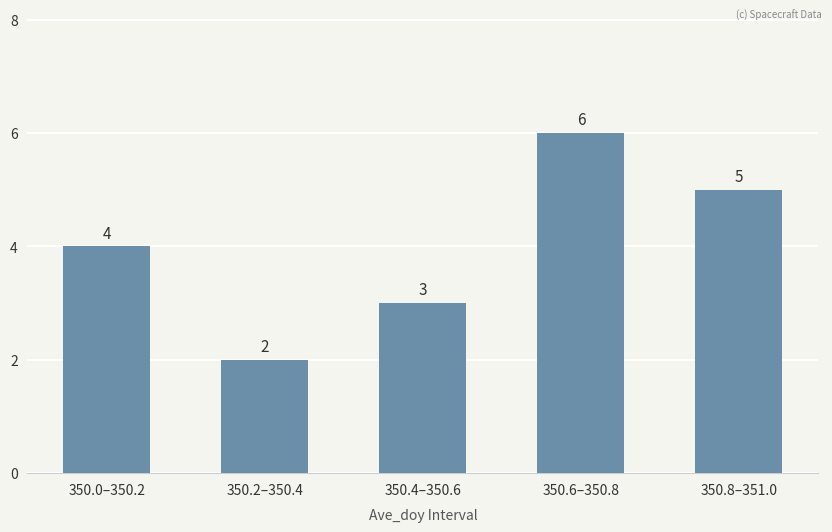

At which label is the value closest to 4?

350.0–350.2